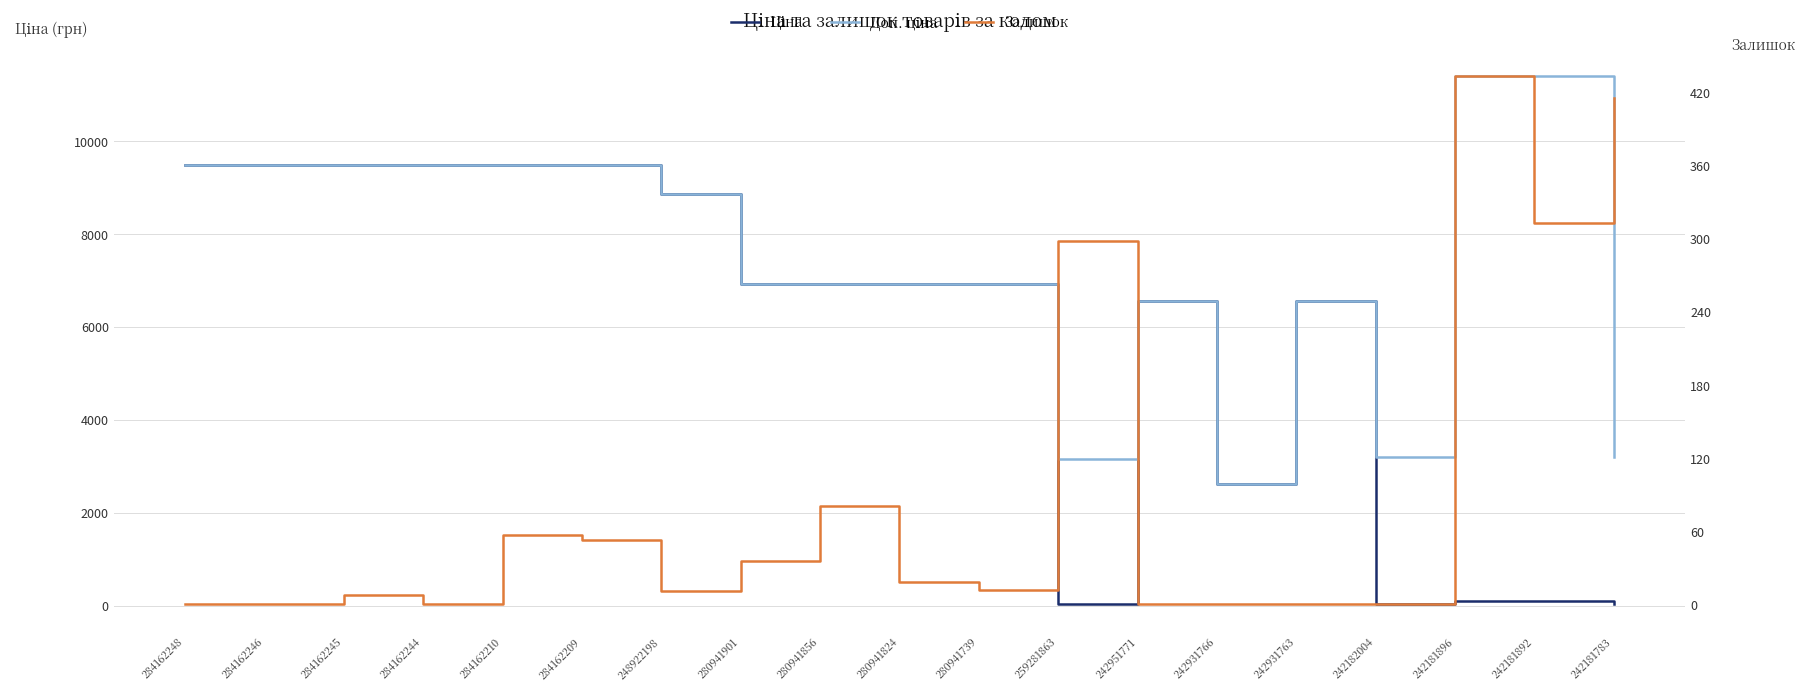

Between 280941901 and 284162245, which is larger?

284162245